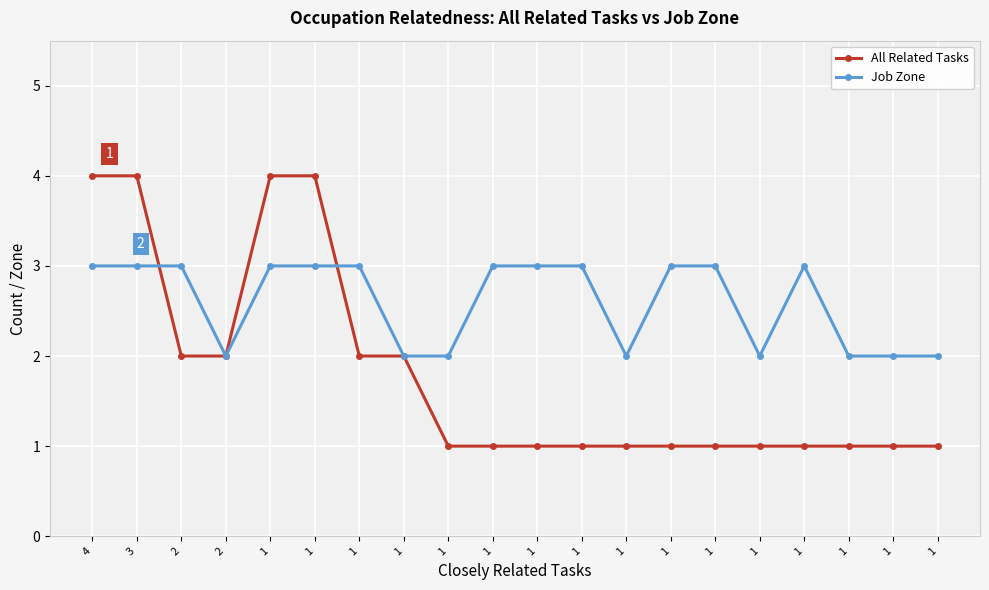

Where is the first local maximum for Job Zone?

1